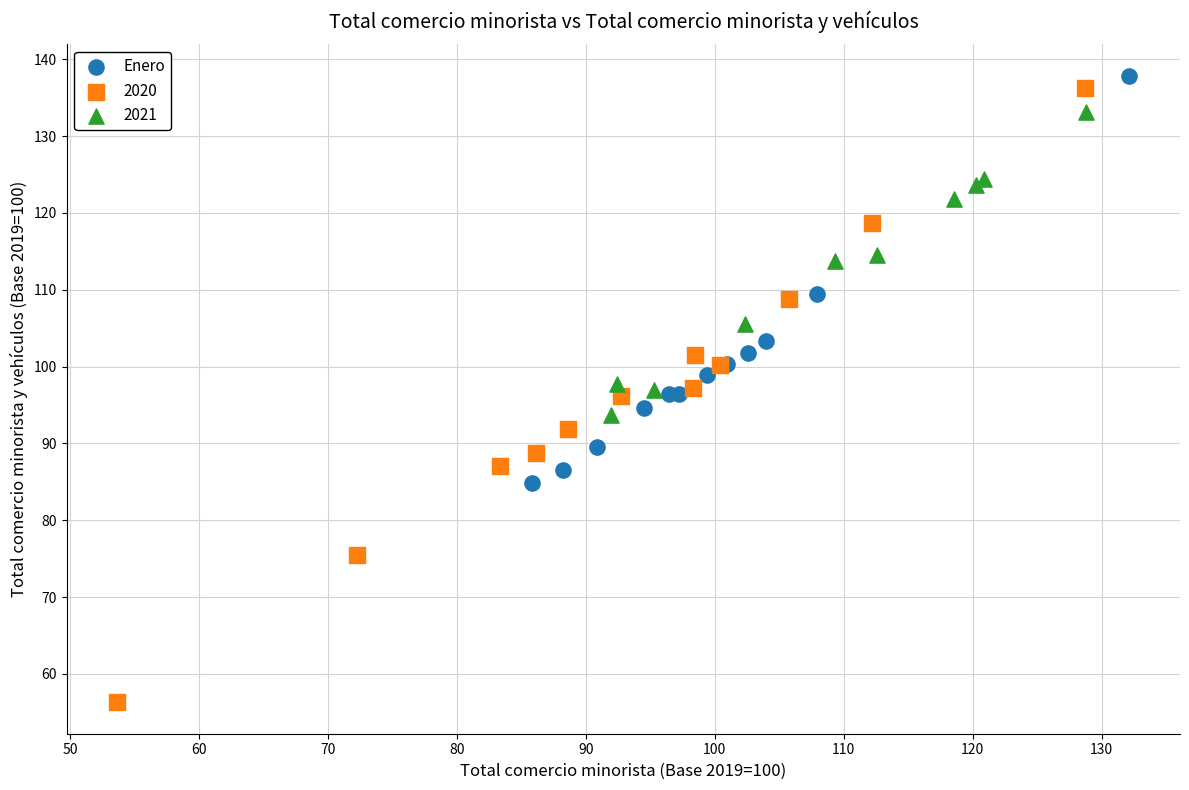

Which series has the largest Y range (max minus min)?

2020